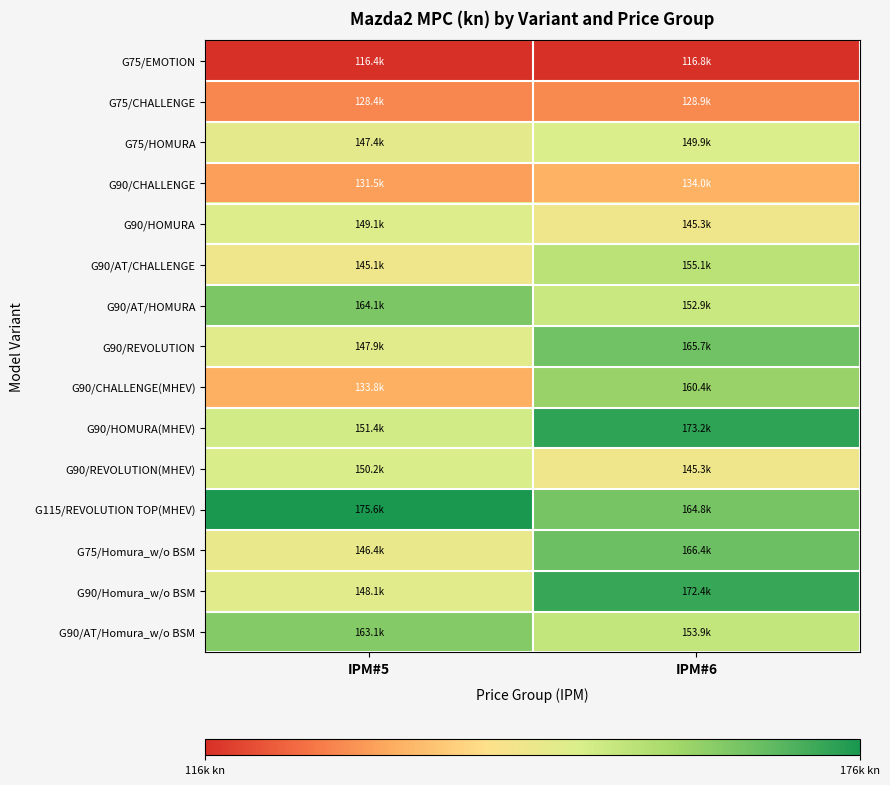

Rank the series by their maximum value, from lowest to highest.

G75/EMOTION, G75/CHALLENGE, G90/CHALLENGE, G90/HOMURA, G75/HOMURA, G90/REVOLUTION(MHEV), G90/AT/CHALLENGE, G90/CHALLENGE(MHEV), G90/AT/Homura_w/o BSM, G90/AT/HOMURA, G90/REVOLUTION, G75/Homura_w/o BSM, G90/Homura_w/o BSM, G90/HOMURA(MHEV), G115/REVOLUTION TOP(MHEV)